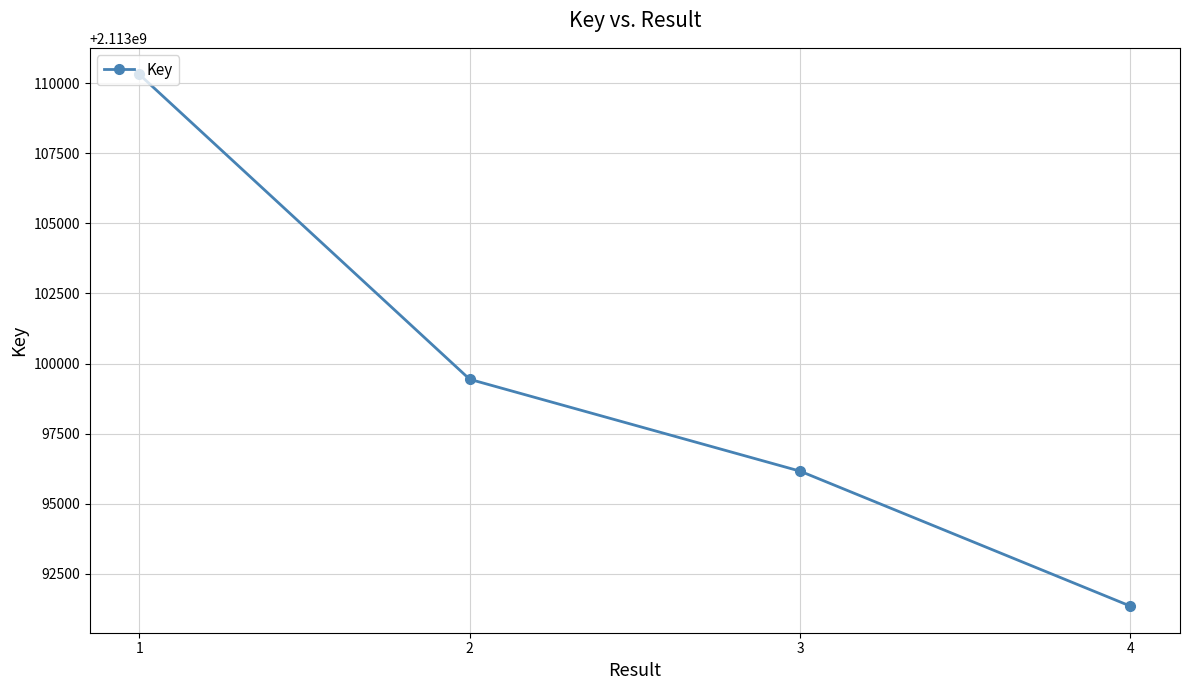

Count the values in the range 2113096161 to 2113110315.

3